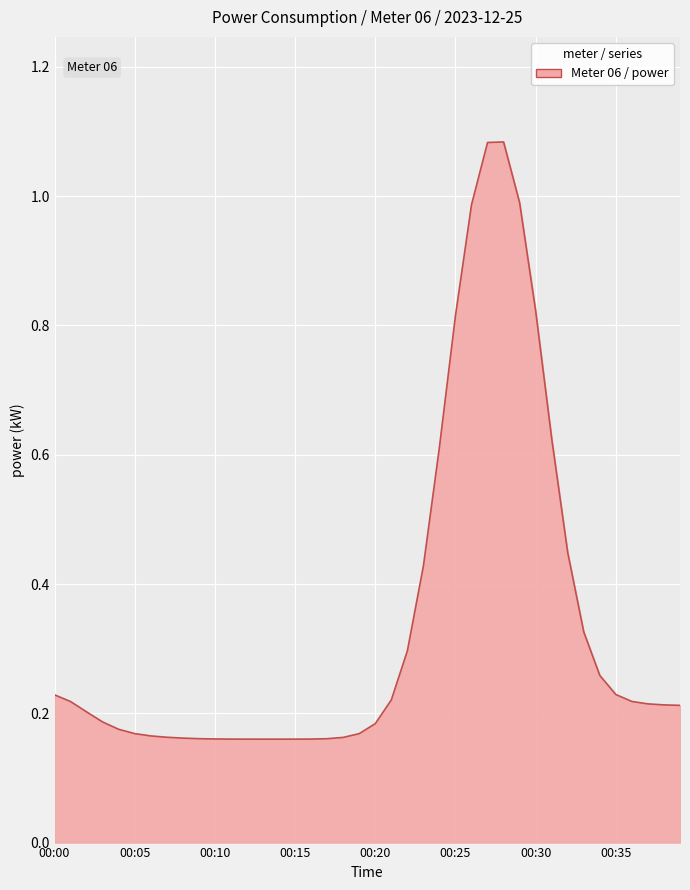

What is the difference between the maximum and minimum values?

0.9